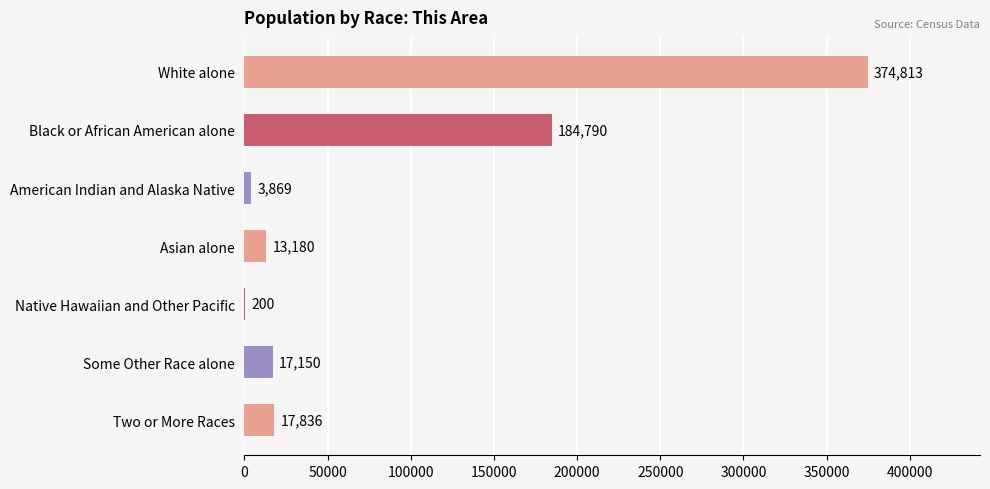

The chart shows a value of 3869 at American Indian and Alaska Native. True or false?

True